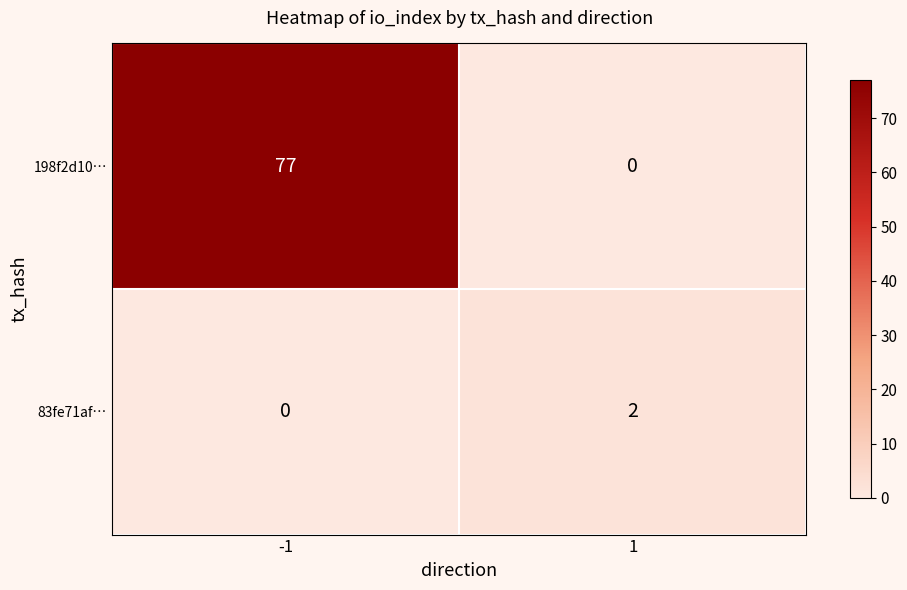

What is the difference between the highest and lowest values at 1?

2